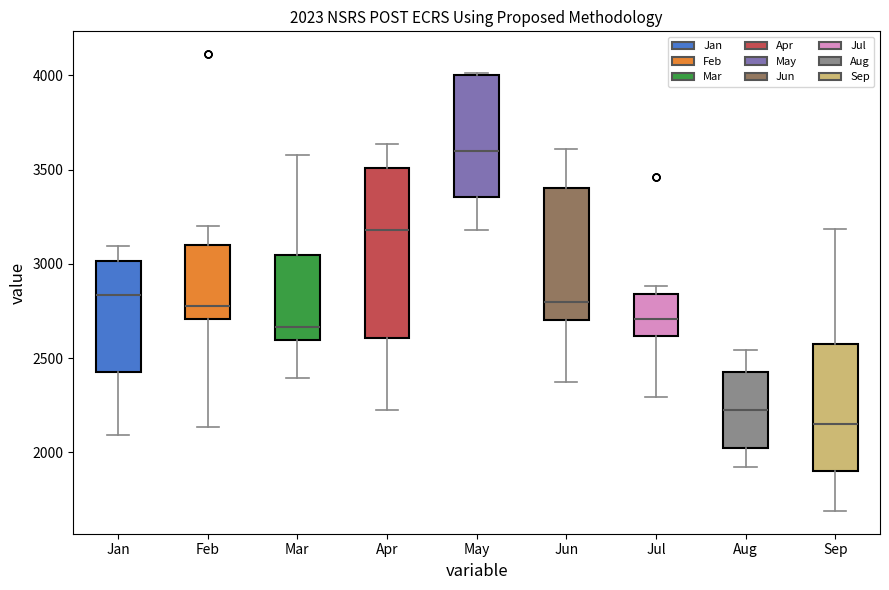

Which box's median line is the highest?

May